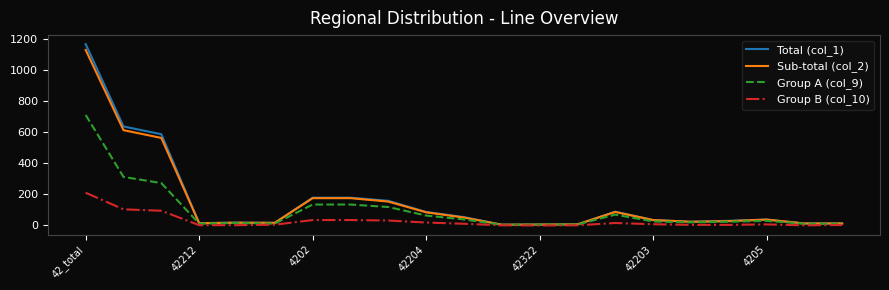

What is the greatest value displayed?

1168